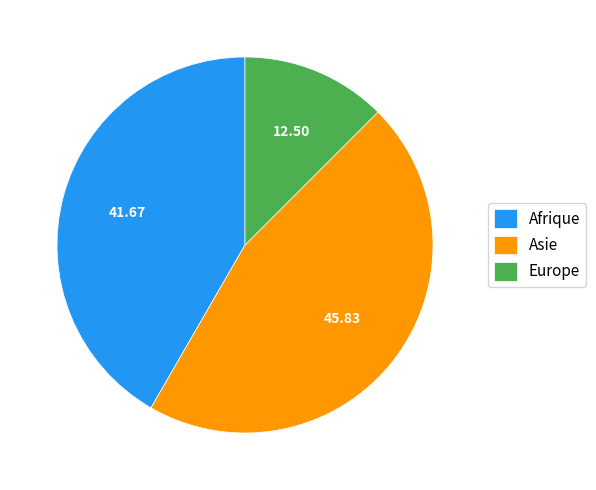

Rank the categories by value from highest to lowest.

Asie, Afrique, Europe